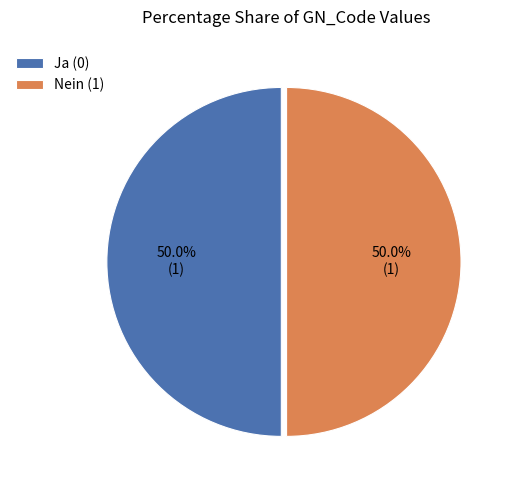

Count the number of slices in the pie.

2